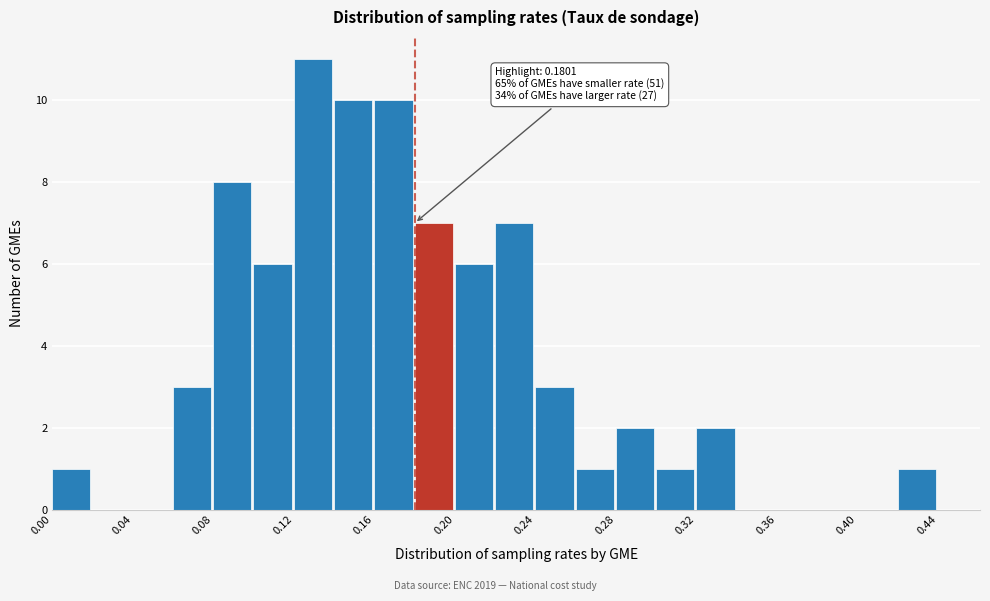

Over which range of the x-axis is the bar tallest?

0.12 to 0.14